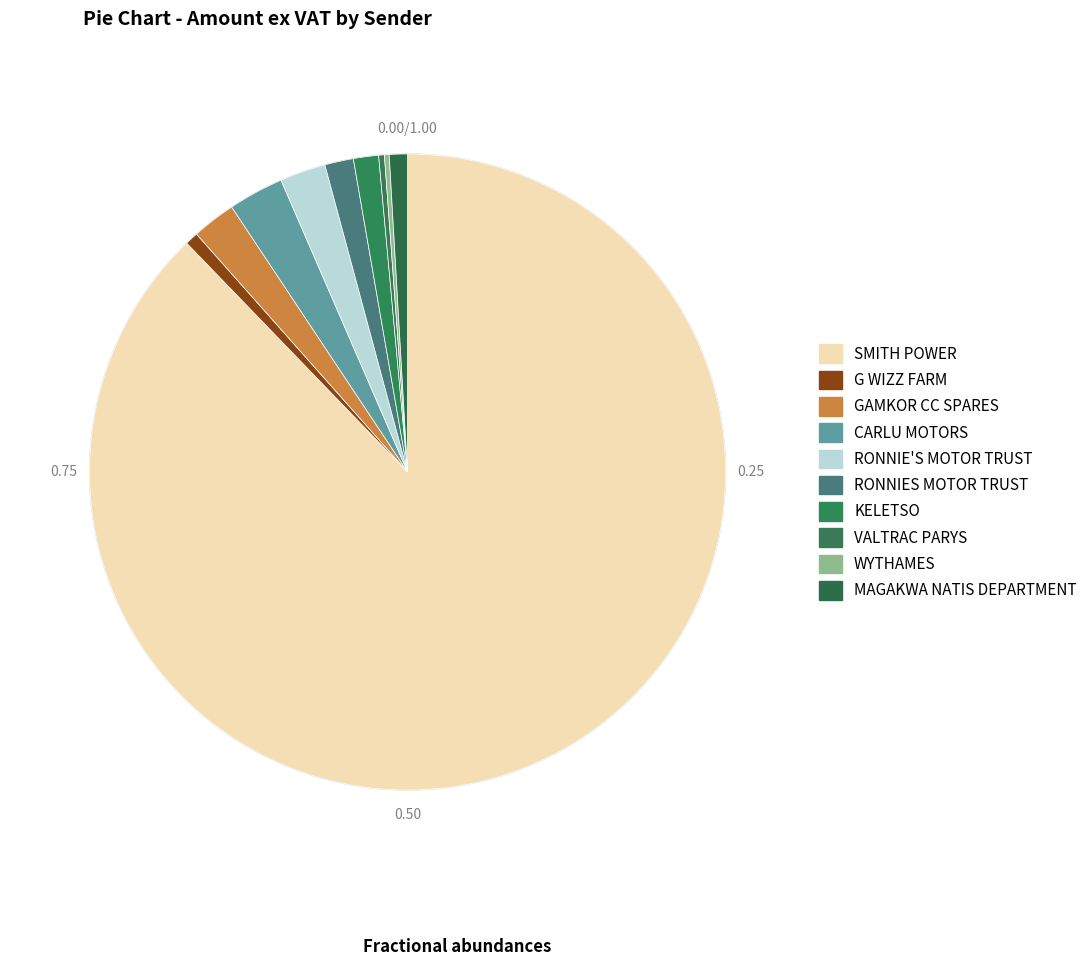

Is there a majority slice in this chart?

Yes